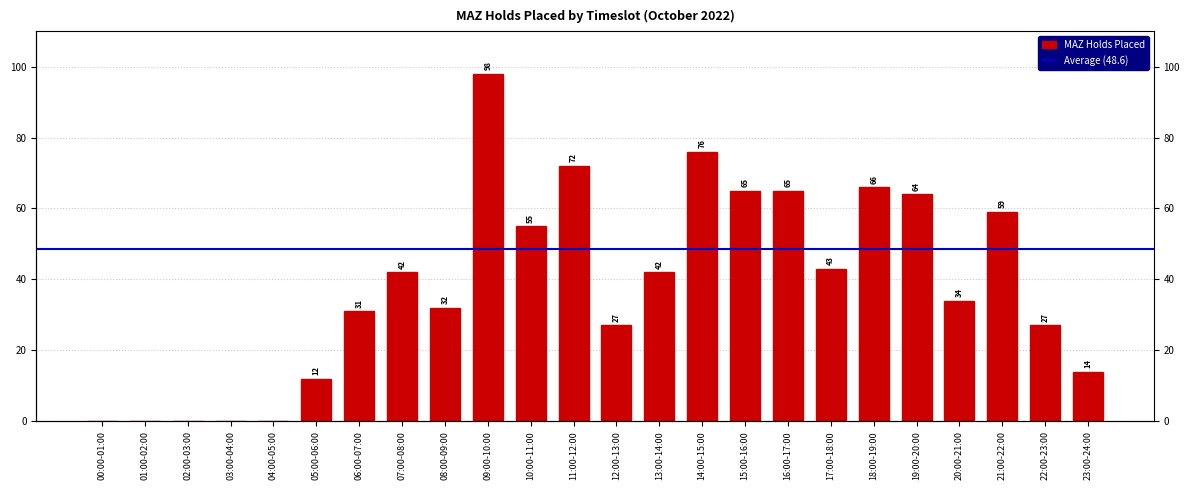

Reading left to right, extract all data points from this chart.

00:00-01:00=0	01:00-02:00=0	02:00-03:00=0	03:00-04:00=0	04:00-05:00=0	05:00-06:00=12	06:00-07:00=31	07:00-08:00=42	08:00-09:00=32	09:00-10:00=98	10:00-11:00=55	11:00-12:00=72	12:00-13:00=27	13:00-14:00=42	14:00-15:00=76	15:00-16:00=65	16:00-17:00=65	17:00-18:00=43	18:00-19:00=66	19:00-20:00=64	20:00-21:00=34	21:00-22:00=59	22:00-23:00=27	23:00-24:00=14